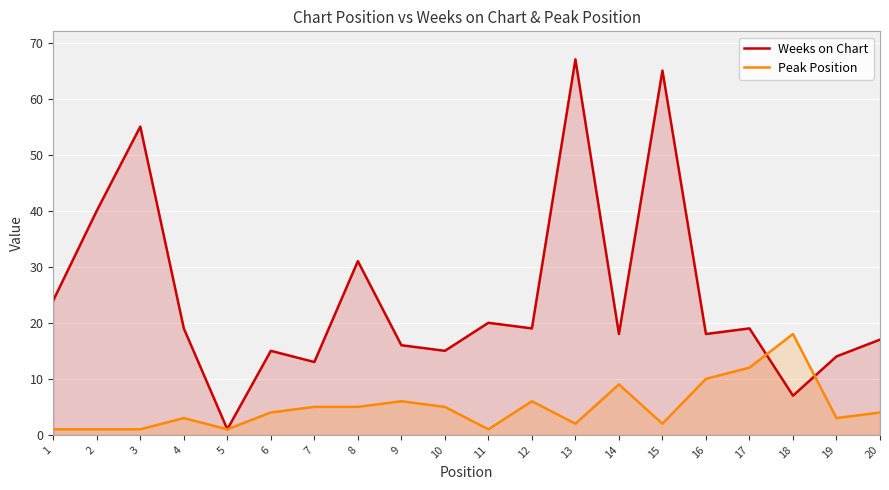

What is the maximum value for Peak Position?

18